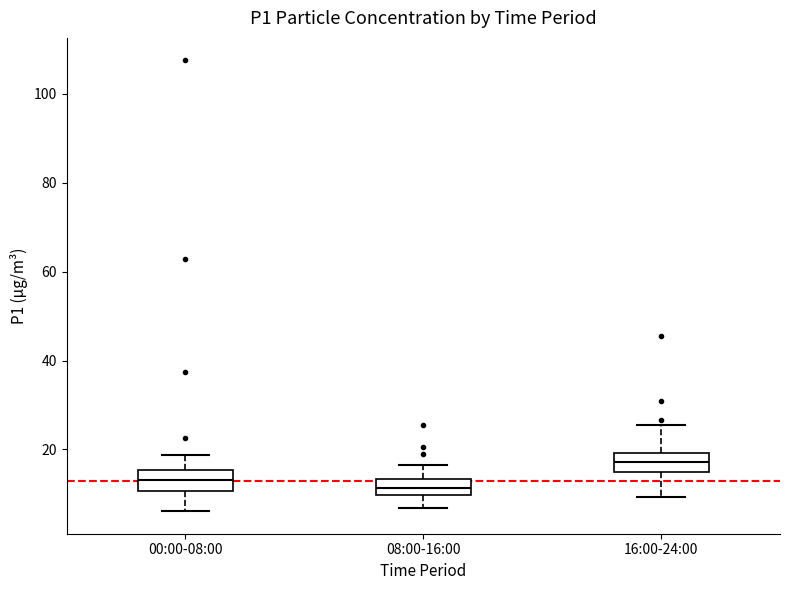

Which box has the highest median line?

16:00-24:00